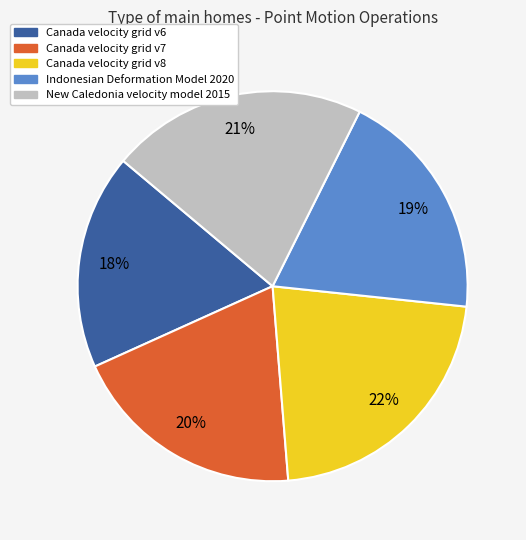

Is there any slice that represents more than half of the pie?

No